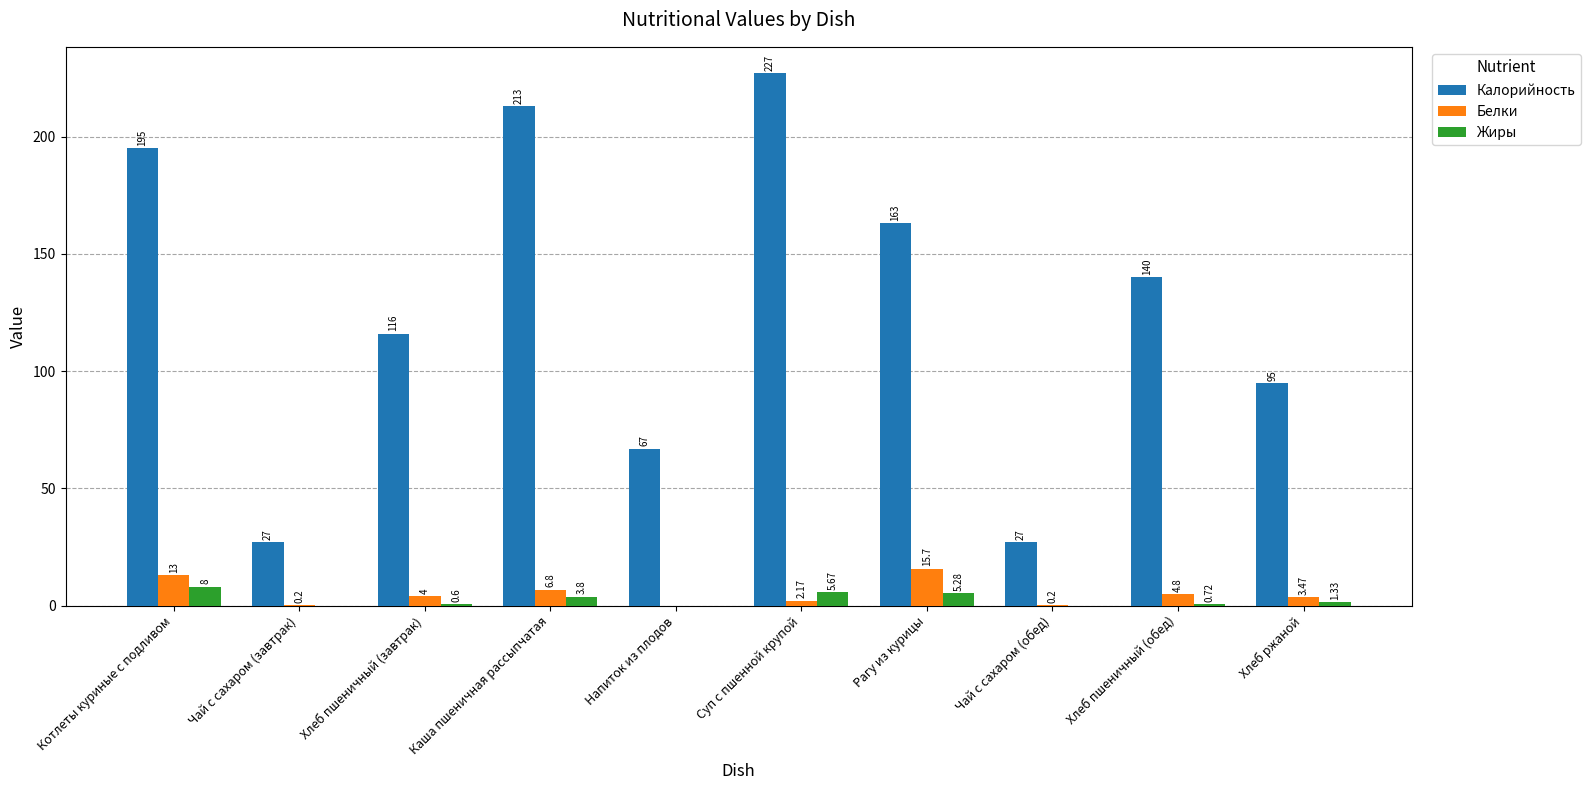

What is the average value of the Белки series?

5.0